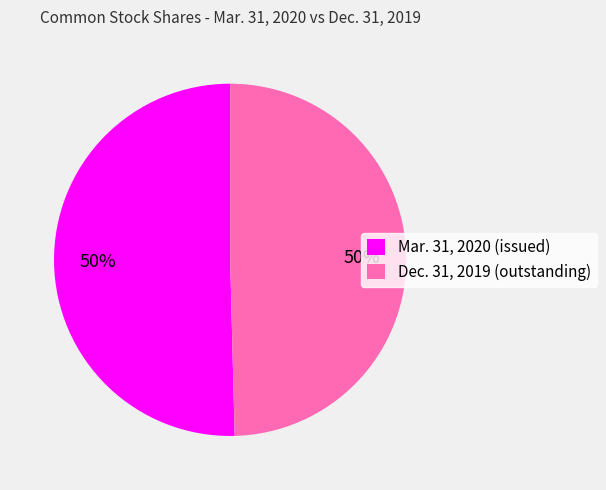

True or false: Mar. 31, 2020 (issued) accounts for 50% of the total.

True